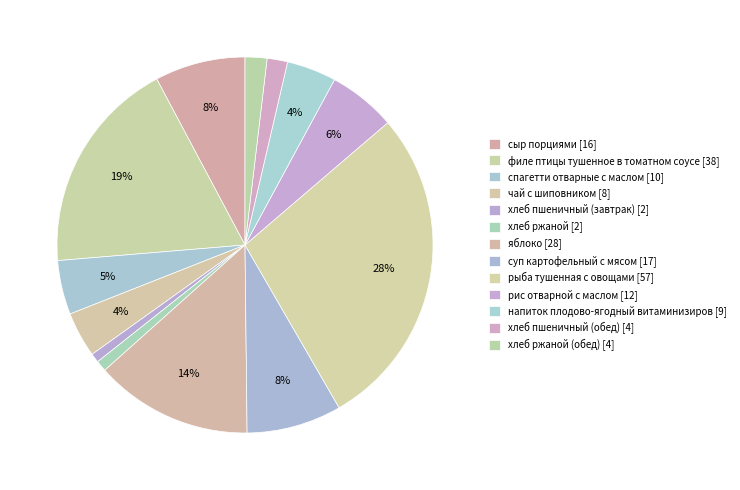

How many segments does this pie chart have?

13